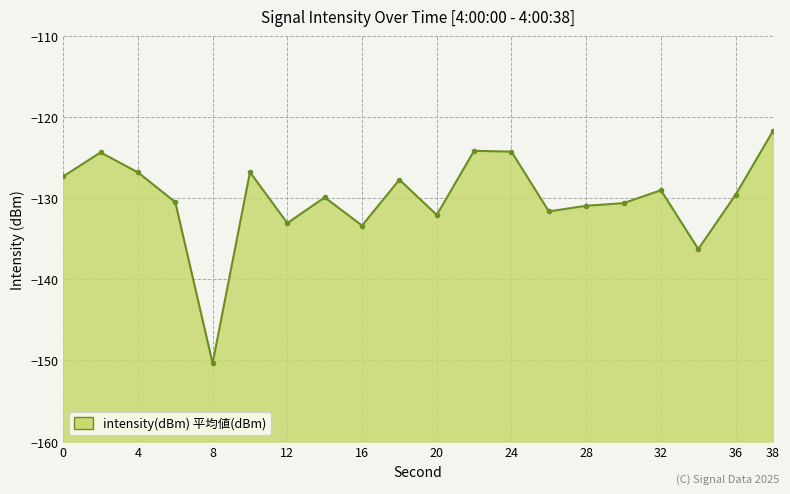

Reading left to right, what are all the values shown in this chart?

-127.3	-124.4	-126.8	-130.5	-150.3	-126.8	-133.1	-129.9	-133.4	-127.7	-132.1	-124.2	-124.3	-131.6	-130.9	-130.6	-129.0	-136.3	-129.6	-121.7